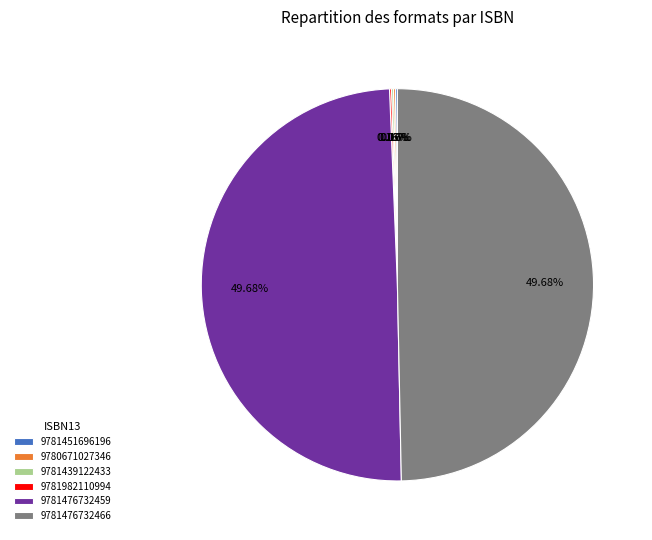

What percentage is NOT represented by 9781476732466?

50.3%